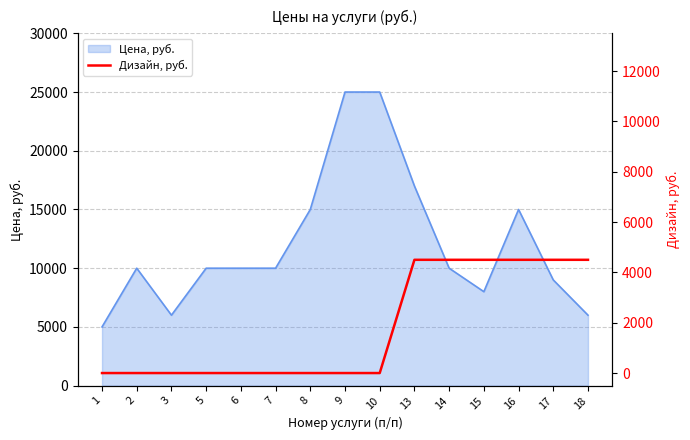

What is the maximum value for Цена, руб.?

25000